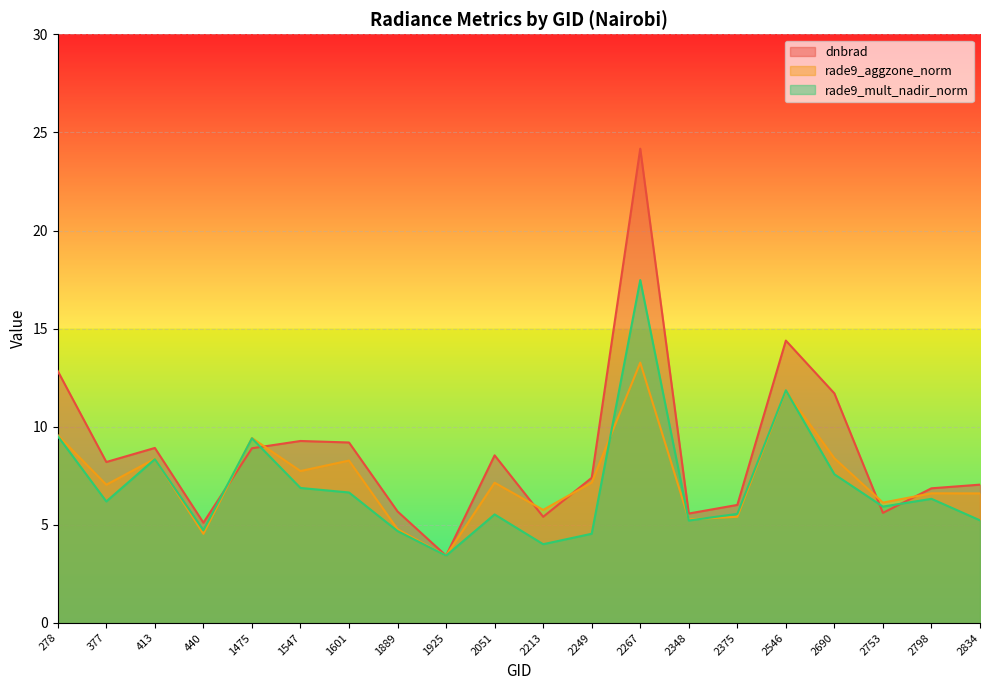

How many interior local peaks does the dnbrad series have?

5